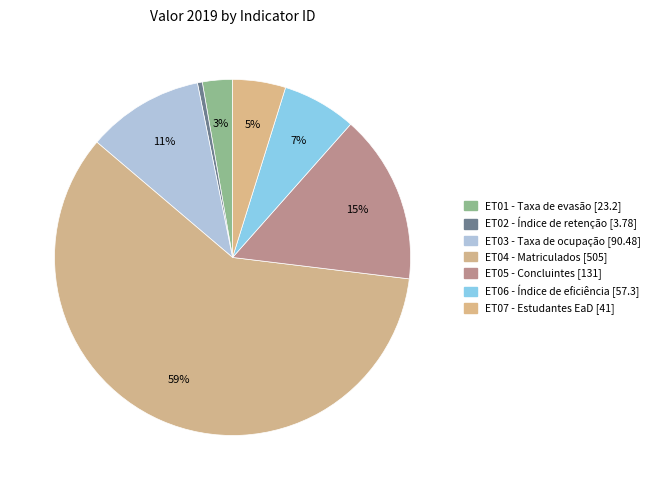

Which slice represents more than half of the pie?

ET04